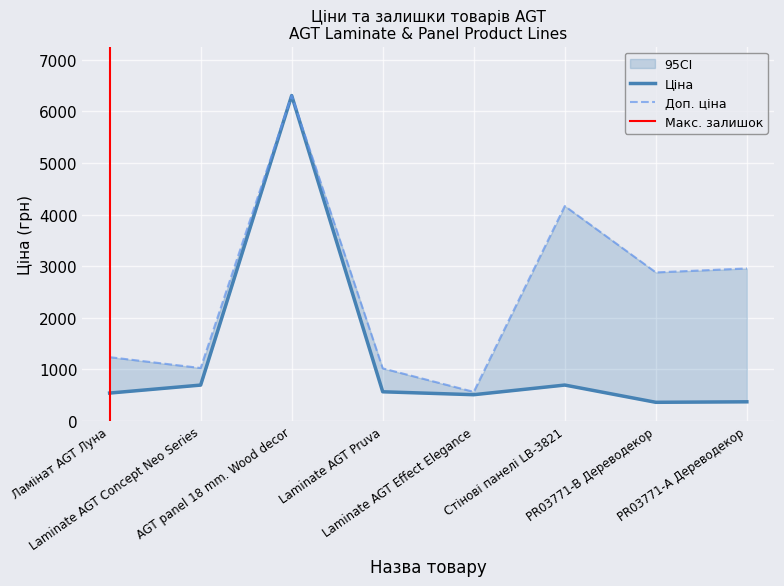

Between AGT panel 18 mm. Wood decor and PR03771-А Дереводекор, which is larger?

AGT panel 18 mm. Wood decor